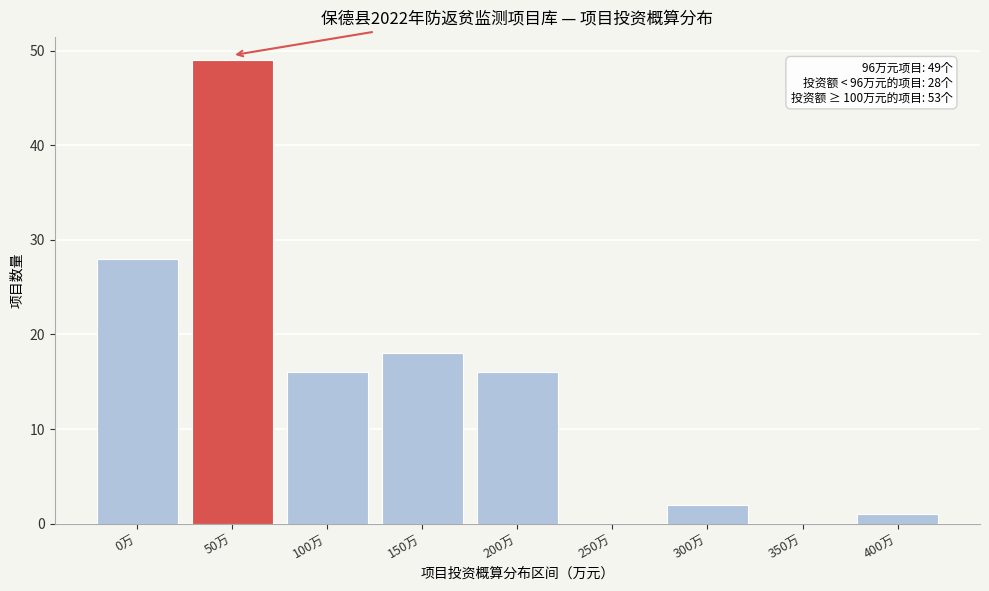

Reading right to left, transcribe all the data shown in this chart.

400万=1	350万=0	300万=2	250万=0	200万=16	150万=18	100万=16	50万=49	0万=28